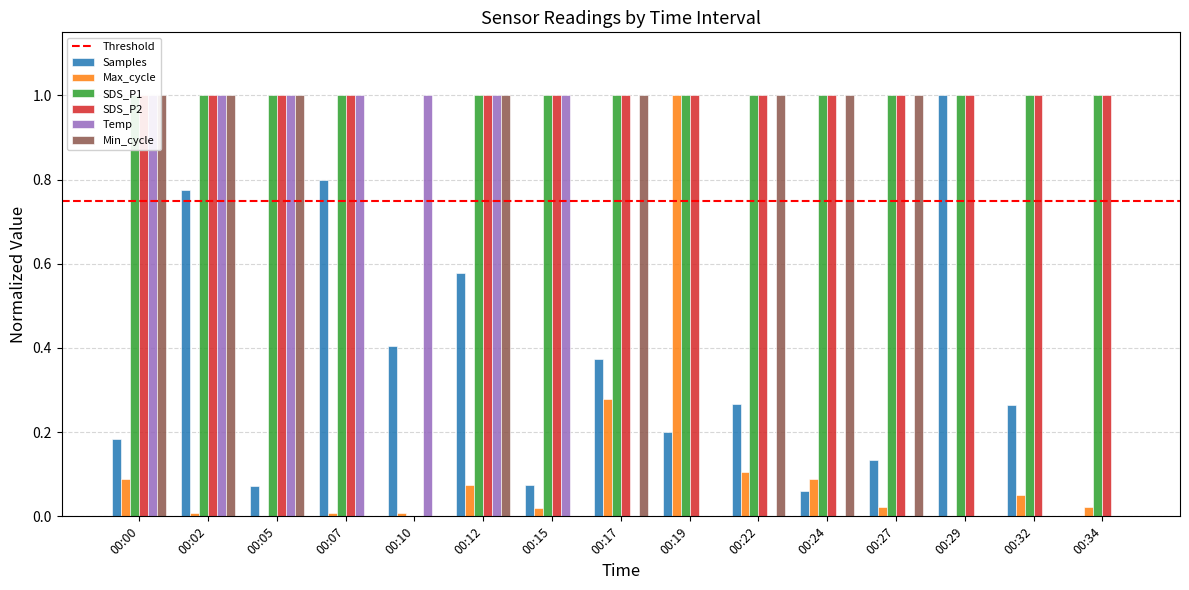

At which category is the sum across all series the highest?

00:02